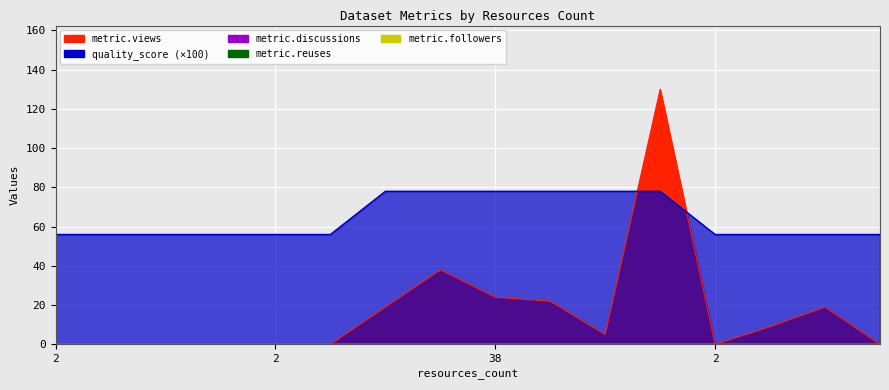

Reading left to right, extract all data points from this chart.

metric.views: 2=0.0	2=0.0	2=0.0	2=0.0	2=0.0	2=0.0	4=19.0	4=38.0	38=24.0	38=22.0	4=5.0	4=130.0	2=0.0	2=9.0	4=19.0	2=0.0
quality_score: 2=0.6	2=0.6	2=0.6	2=0.6	2=0.6	2=0.6	4=0.8	4=0.8	38=0.8	38=0.8	4=0.8	4=0.8	2=0.6	2=0.6	4=0.6	2=0.6
metric.discussions: 2=0.0	2=0.0	2=0.0	2=0.0	2=0.0	2=0.0	4=0.0	4=0.0	38=0.0	38=0.0	4=0.0	4=0.0	2=0.0	2=0.0	4=0.0	2=0.0
metric.reuses: 2=0.0	2=0.0	2=0.0	2=0.0	2=0.0	2=0.0	4=0.0	4=0.0	38=0.0	38=0.0	4=0.0	4=0.0	2=0.0	2=0.0	4=0.0	2=0.0
metric.followers: 2=0.0	2=0.0	2=0.0	2=0.0	2=0.0	2=0.0	4=0.0	4=0.0	38=0.0	38=0.0	4=0.0	4=0.0	2=0.0	2=0.0	4=0.0	2=0.0